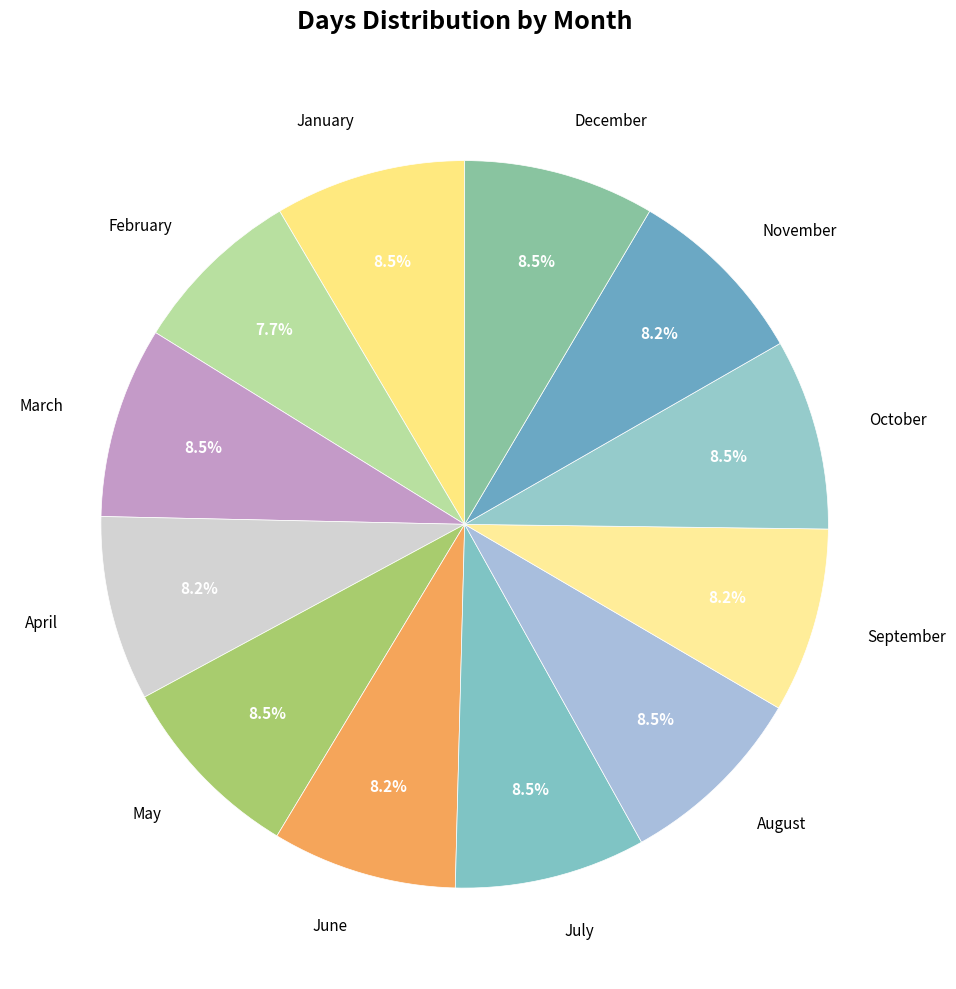

Approximately how many times larger is the value at September compared to October?

1.0